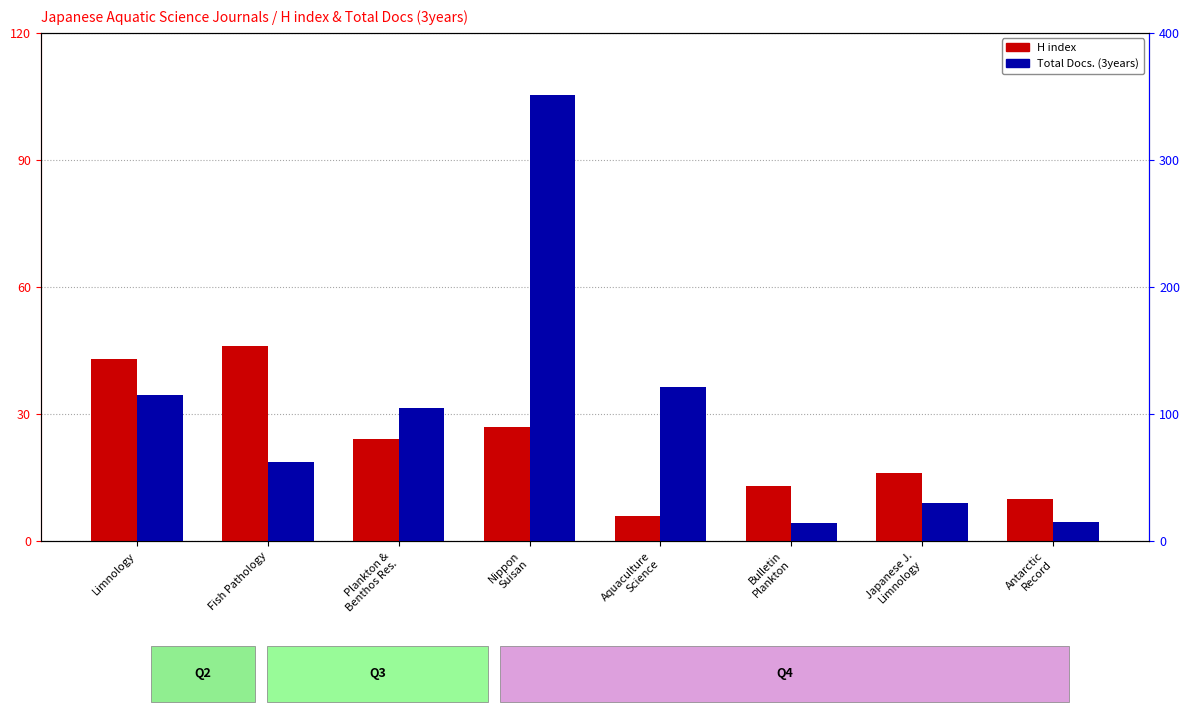

Is the value of H index at Limnology greater than the value of Total Docs. (3years) at Nippon
Suisan?

No